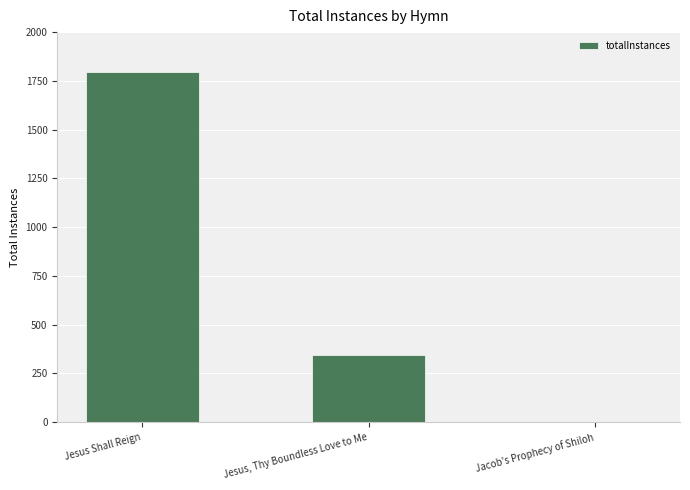

Which label corresponds to the largest value in the chart?

Jesus Shall Reign